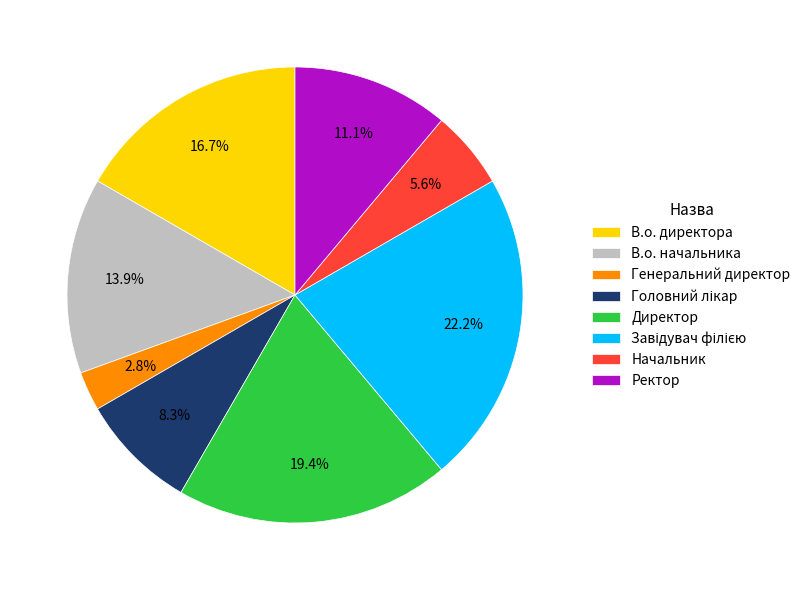

Count the number of slices in the pie.

8